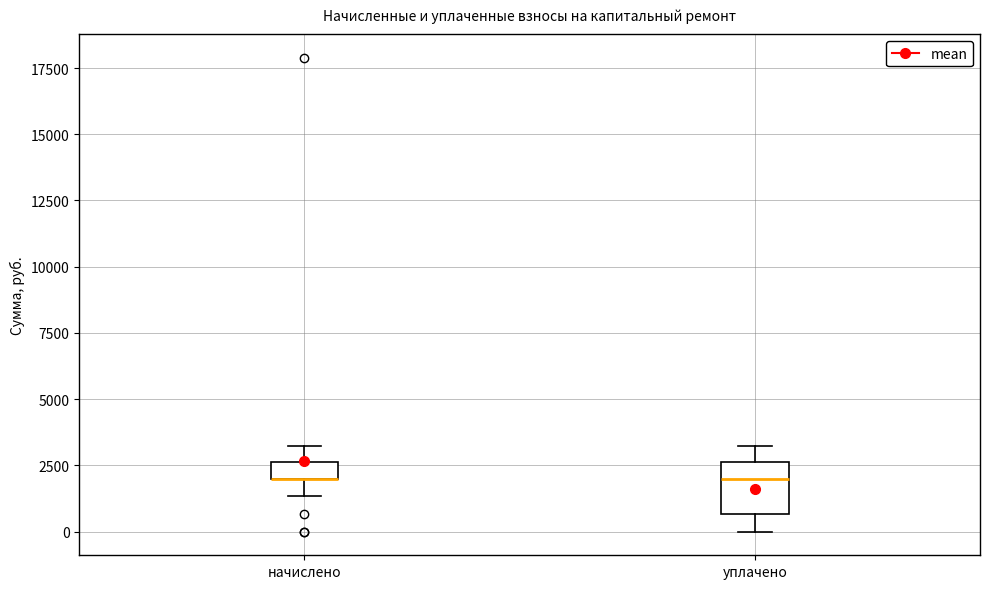

Where is the upper edge of the box for начислено on the y-axis? The values are not printed on the chart, so give them approximately, as read against the axis.

2500